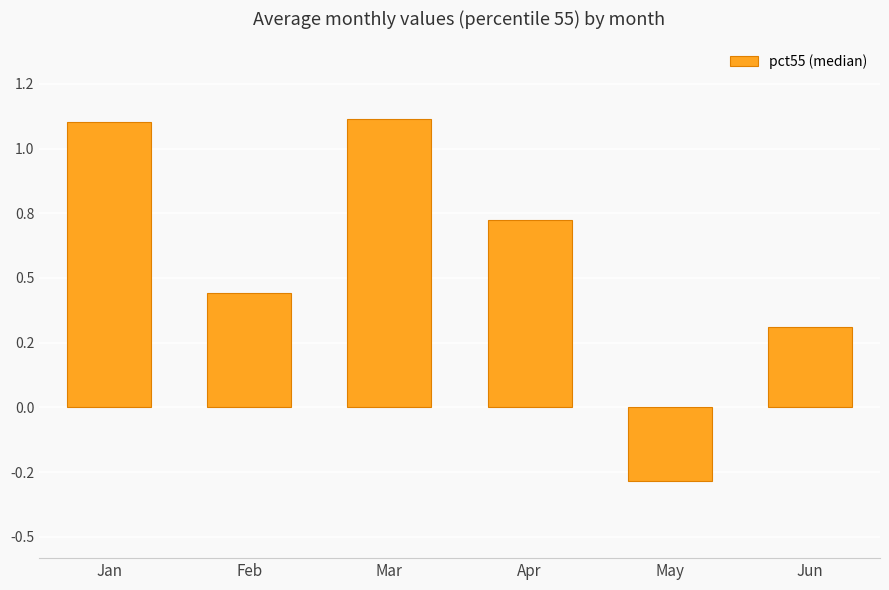

Is it true that the value at Feb is 0.2?

False